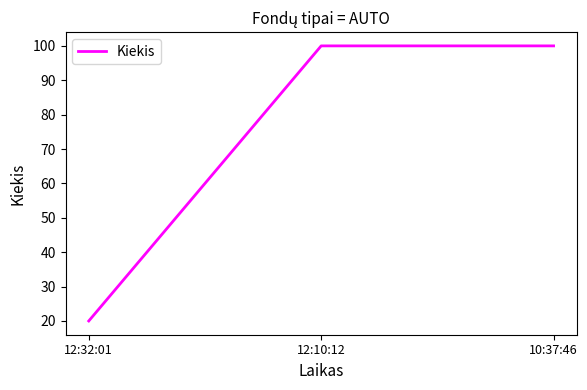

Read the value at 12:32:01, to the nearest 5.

20